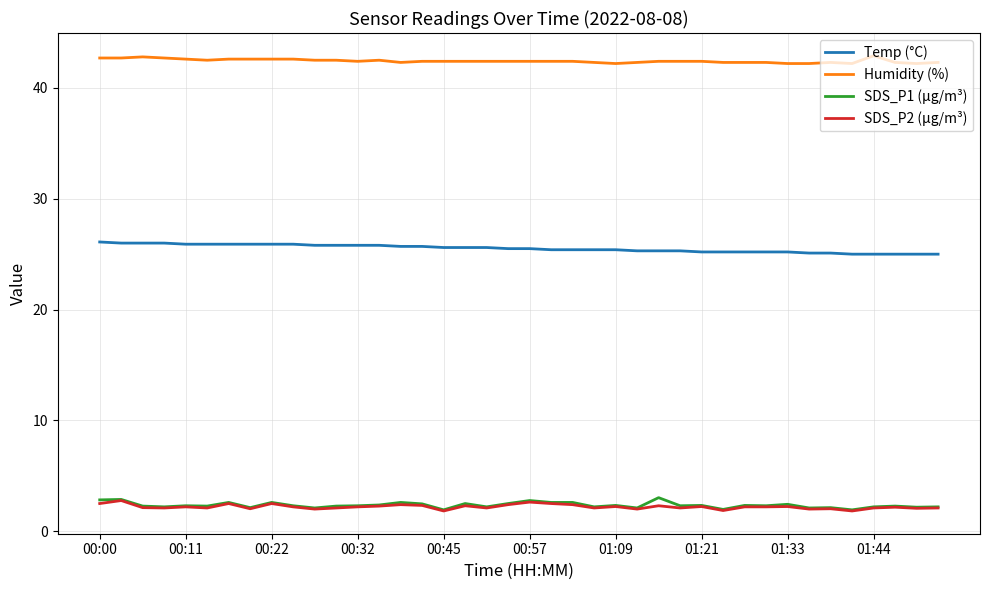

True or false: Humidity (%) and SDS_P2 (µg/m³) cross at least once.

False